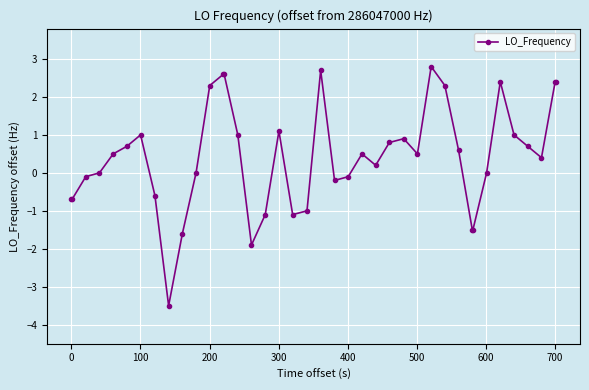

Is this an area chart (filled region under the line)?

No